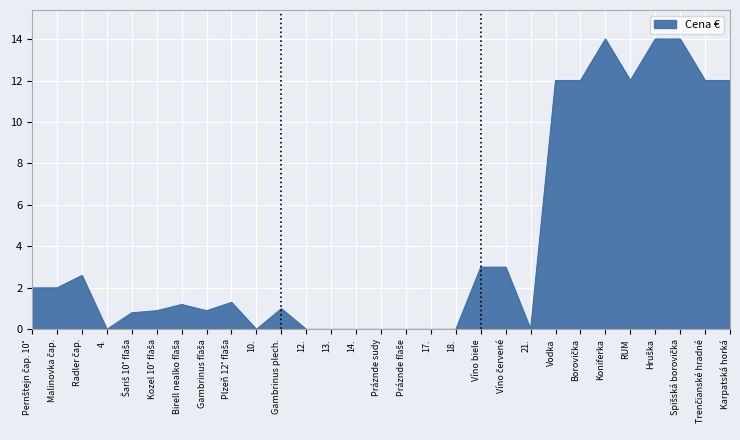

Is it true that the value at RUM is 12.0?

True